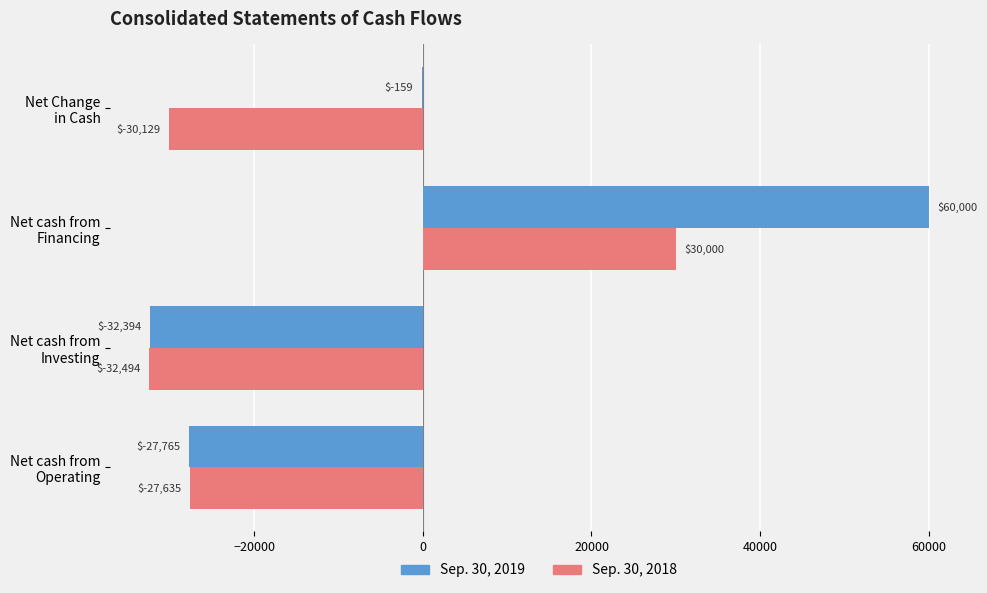

What are all the series names shown in the legend?

Sep. 30, 2019, Sep. 30, 2018